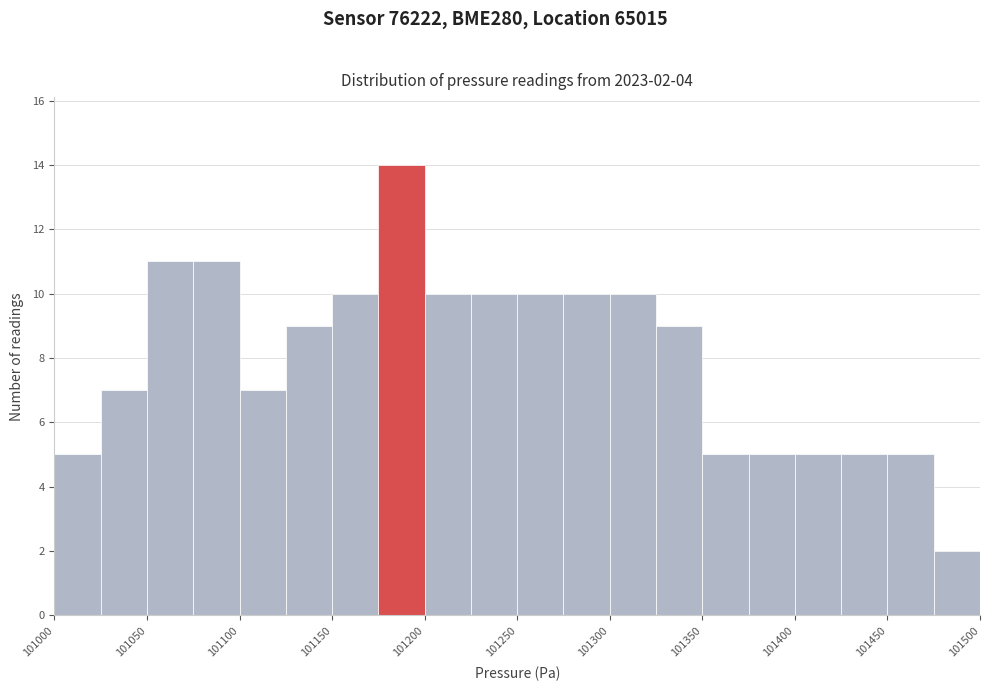

Which range on the x-axis has the tallest bar?

101175 to 101200